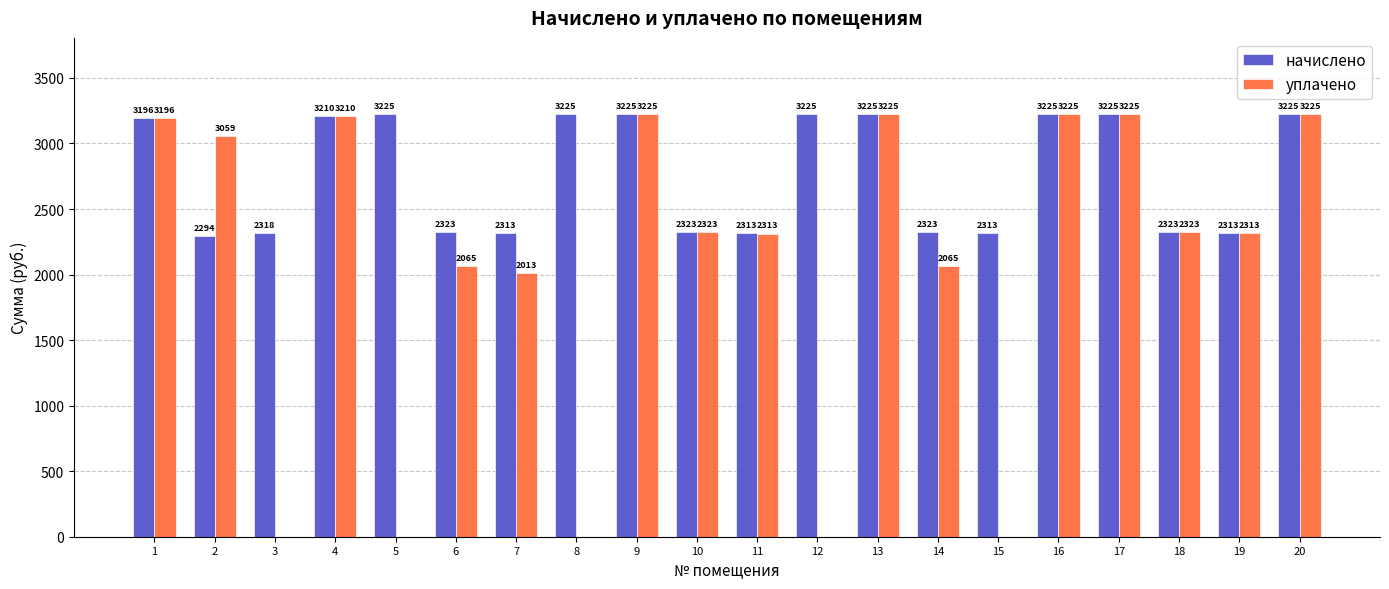

Are the bars horizontal?

No